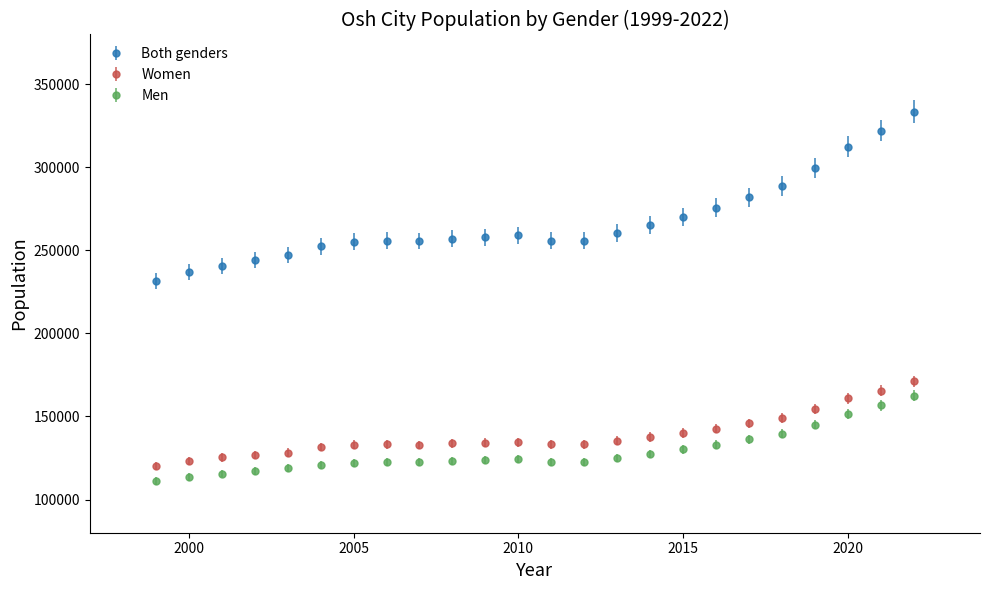

Which series has the widest spread of values?

Both genders